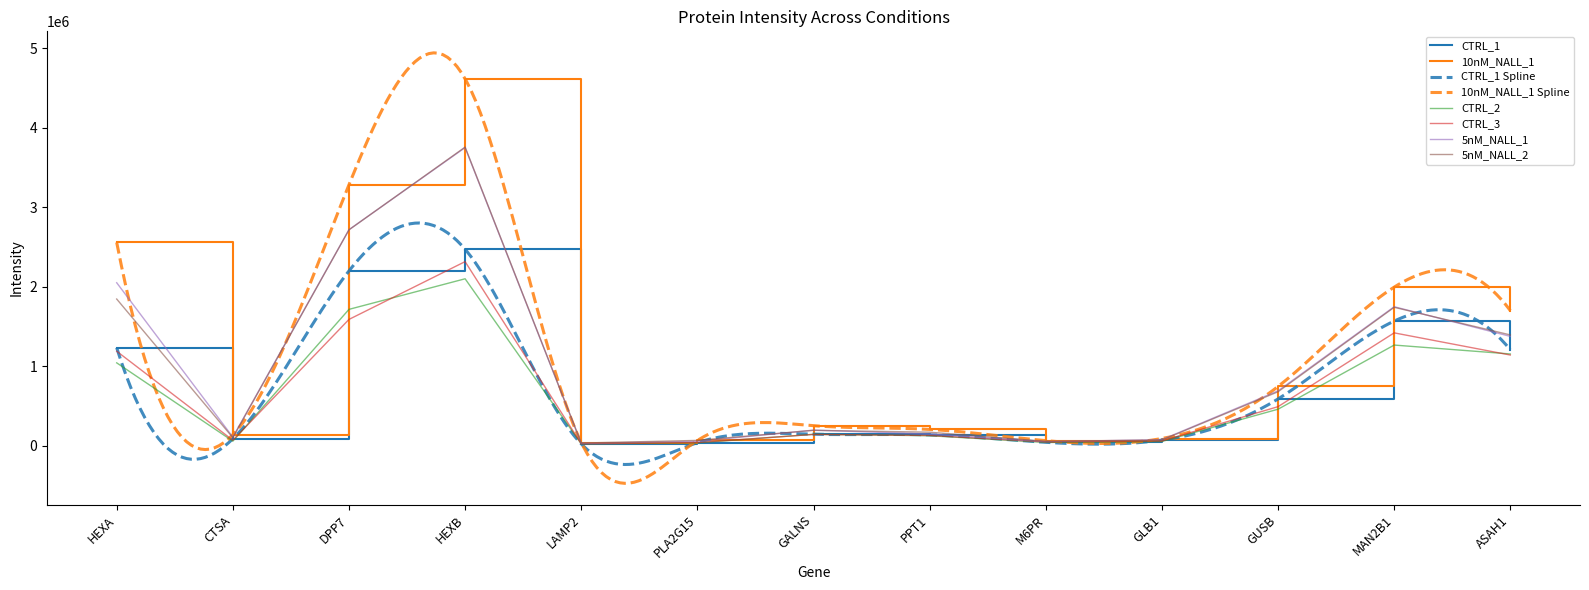

What is the label of the 2nd point from the left?

CTSA